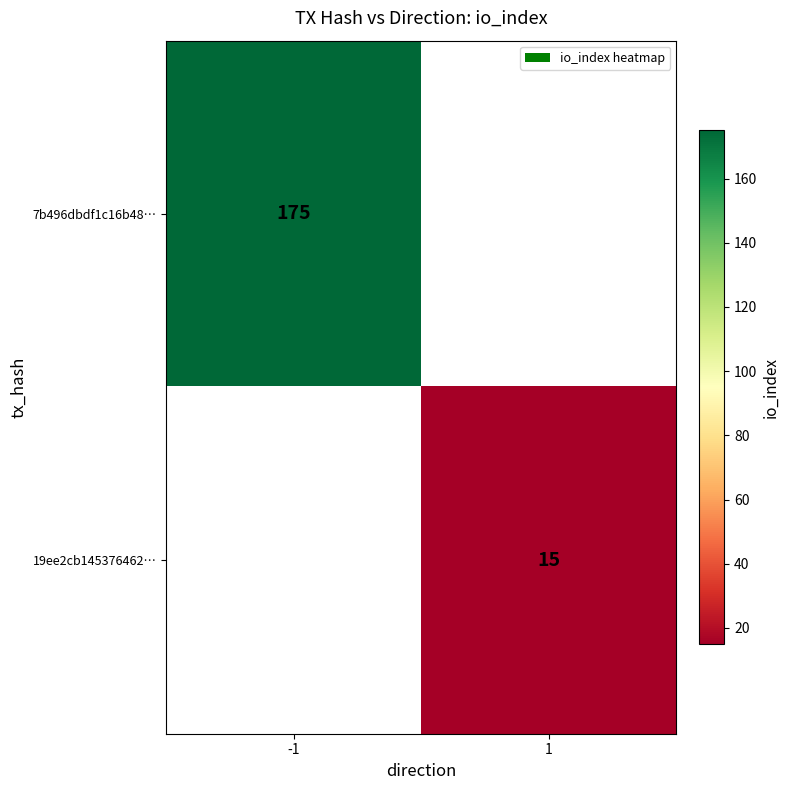

At how many categories does at least one series exceed 37?

1